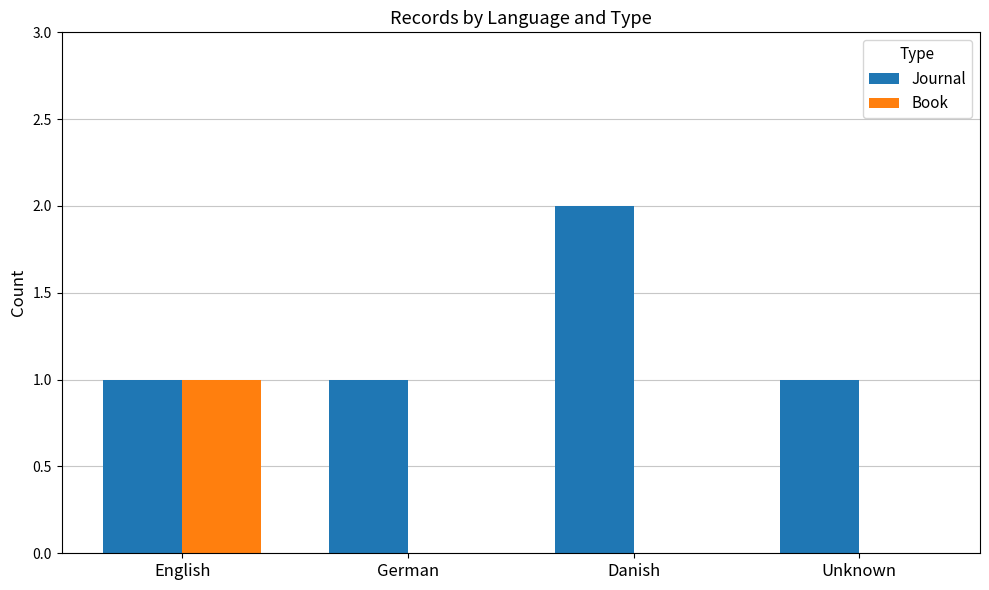

Is it true that Journal equals 0 at Unknown?

False